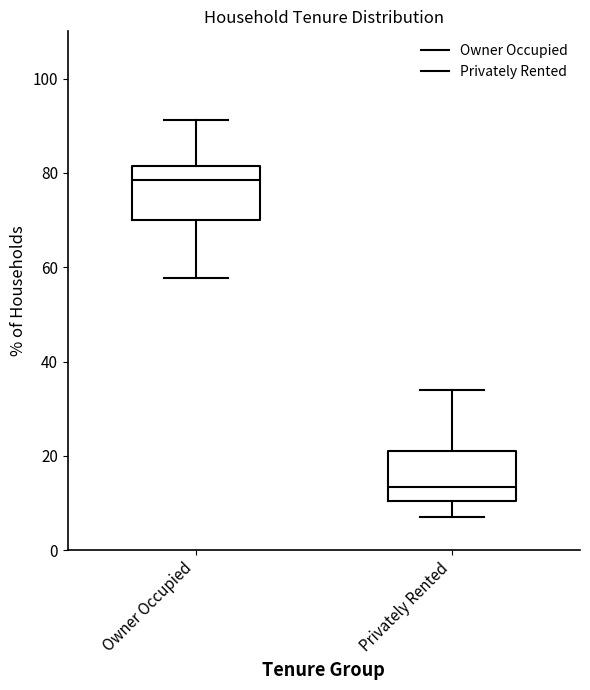

Where is the lower edge of the box for Owner Occupied on the y-axis? The values are not printed on the chart, so give them approximately, as read against the axis.

70